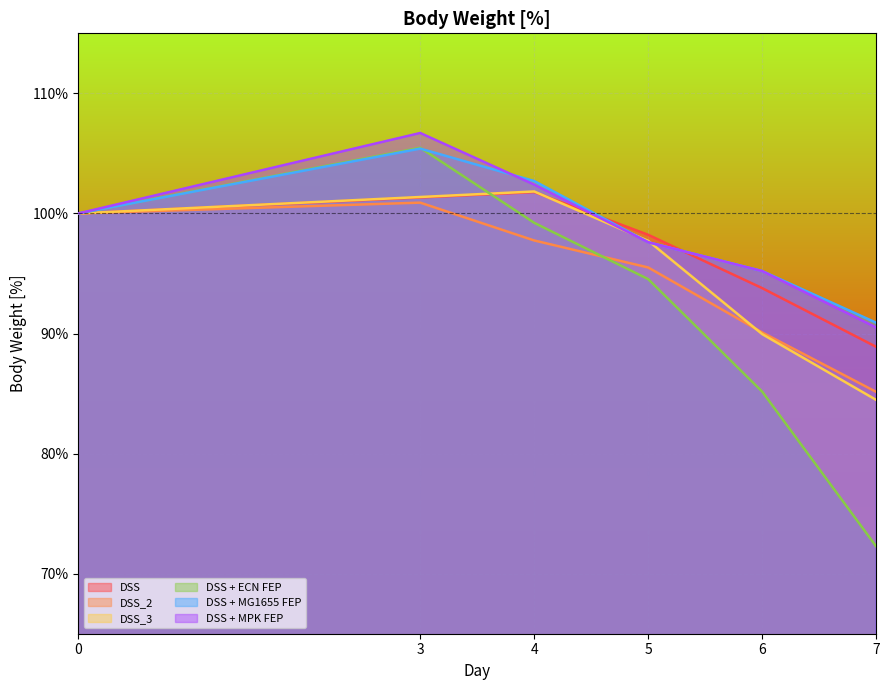

Which series has the largest total across all categories?

DSS + MPK FEP